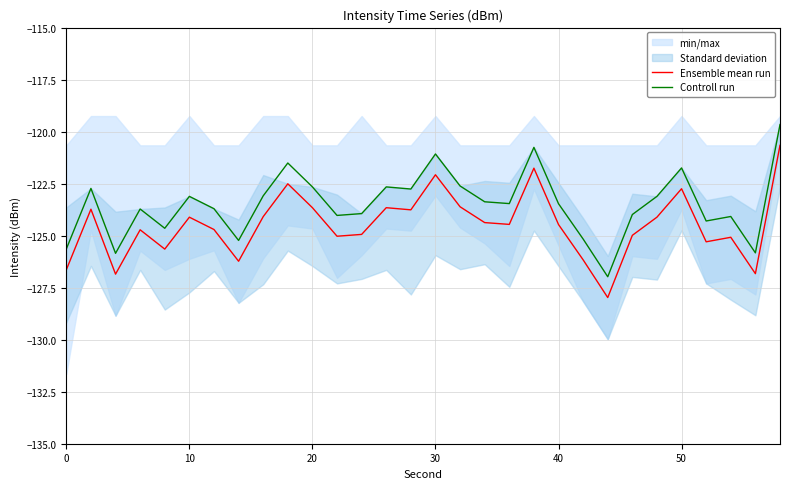

True or false: Controll run and Ensemble mean run cross at least once.

False